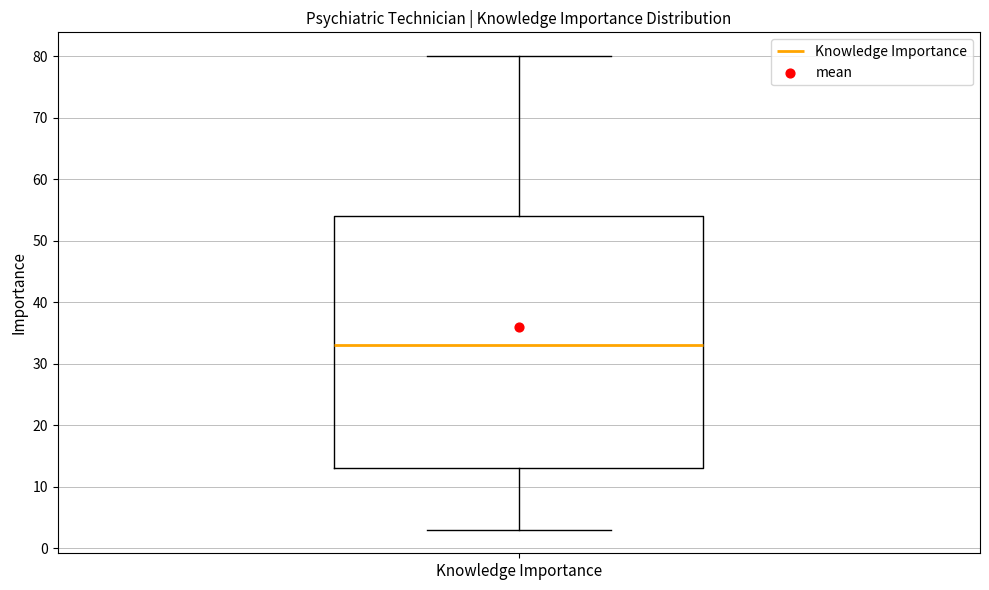

Transcribe this box plot: give where the median line is, the range the box spans, and where the two whiskers end, as read against the y-axis. The values are not printed on the chart, so give them approximately, as read against the axis.

median 33, box 13 to 54, whiskers 3 to 80